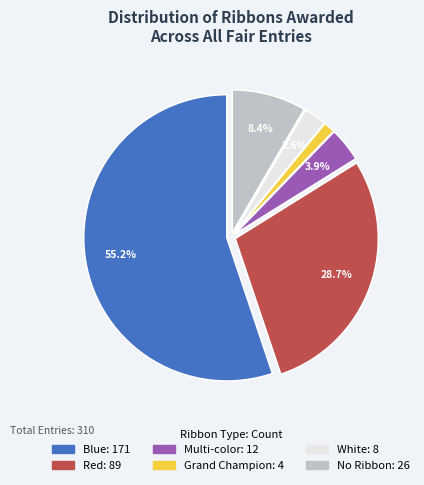

To the nearest percent, what percentage of the pie is Blue?

55%